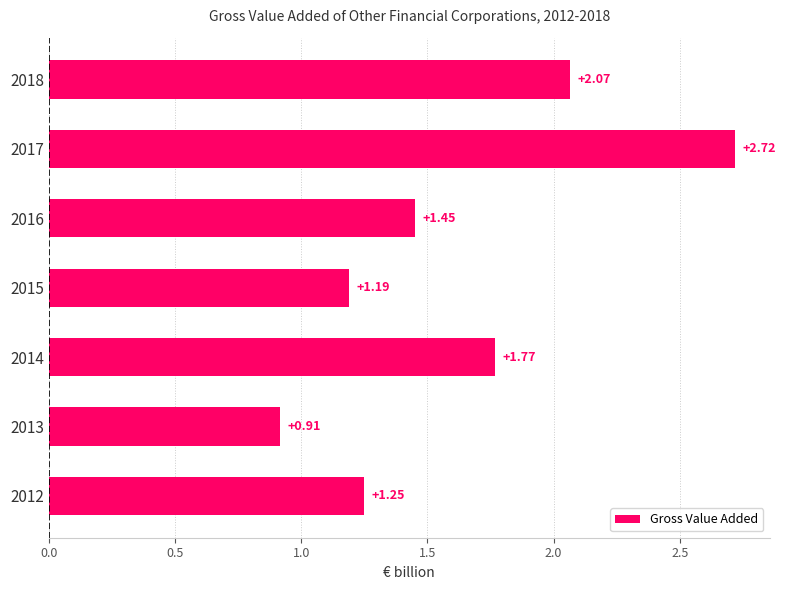

How many bars are there in total?

7